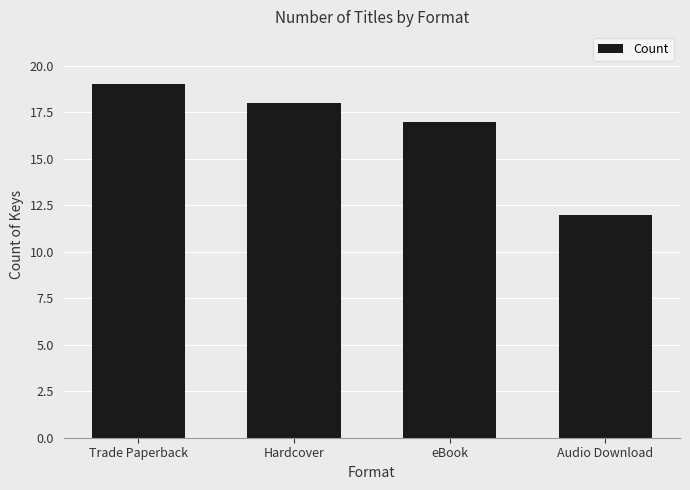

Where is the data nearest to the value 15?

eBook